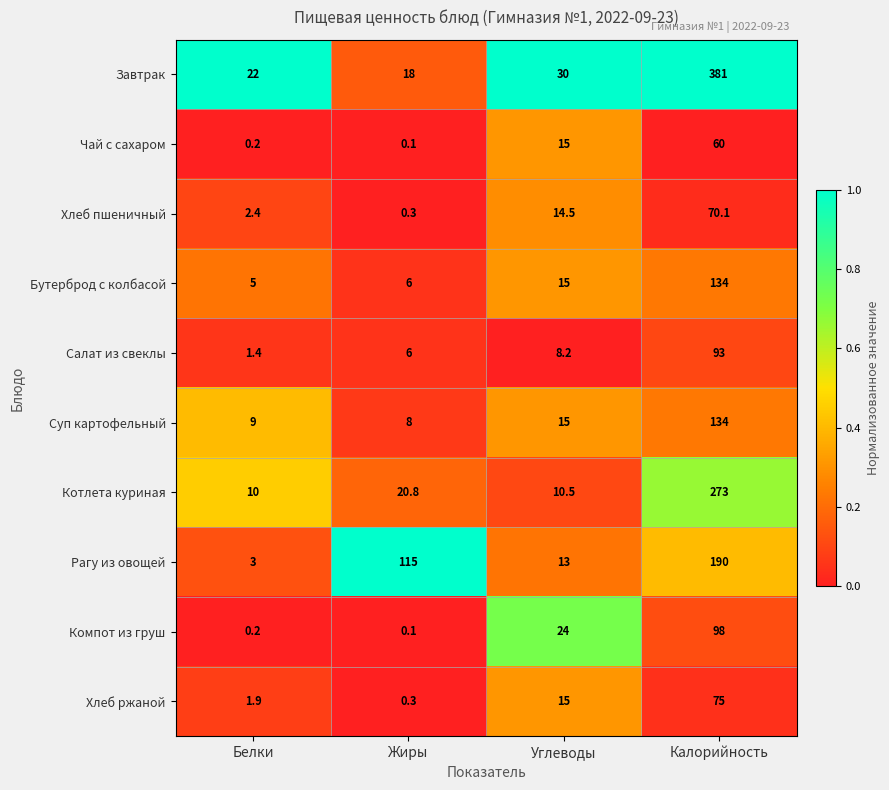

Which series has the largest total across all categories?

Завтрак